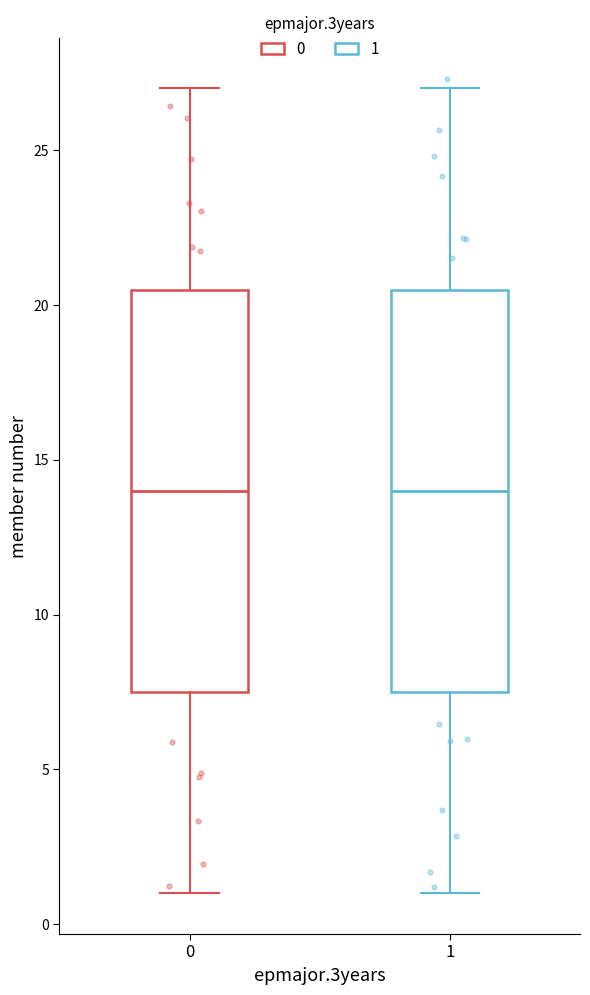

Where does the median line of the box at x = 1 sit on the y-axis? The values are not printed on the chart, so give them approximately, as read against the axis.

14.0